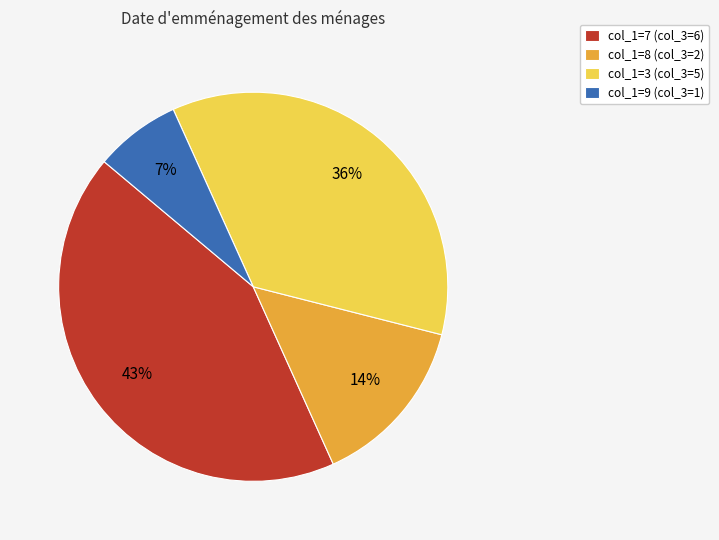

Which slice is the largest?

col_1=7 (col_3=6)